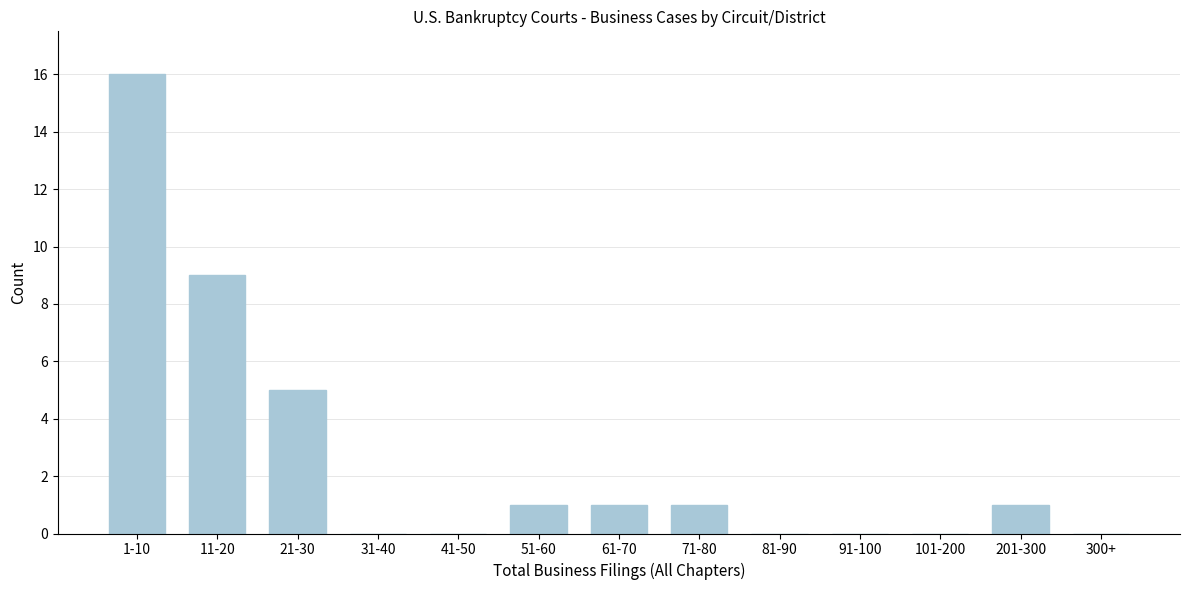

Reading right to left, list all the values displayed in this chart.

300+=0	201-300=1	101-200=0	91-100=0	81-90=0	71-80=1	61-70=1	51-60=1	41-50=0	31-40=0	21-30=5	11-20=9	1-10=16